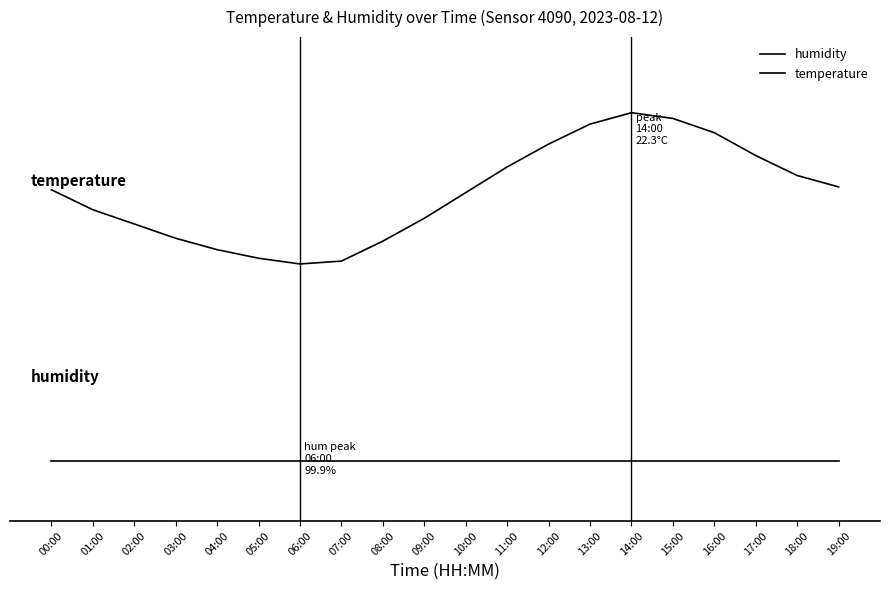

What is the spread (max minus min) of values at 12:00?

2.1